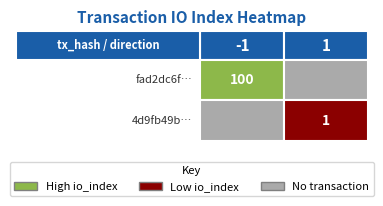

What is the total value across all series at io_index?

101